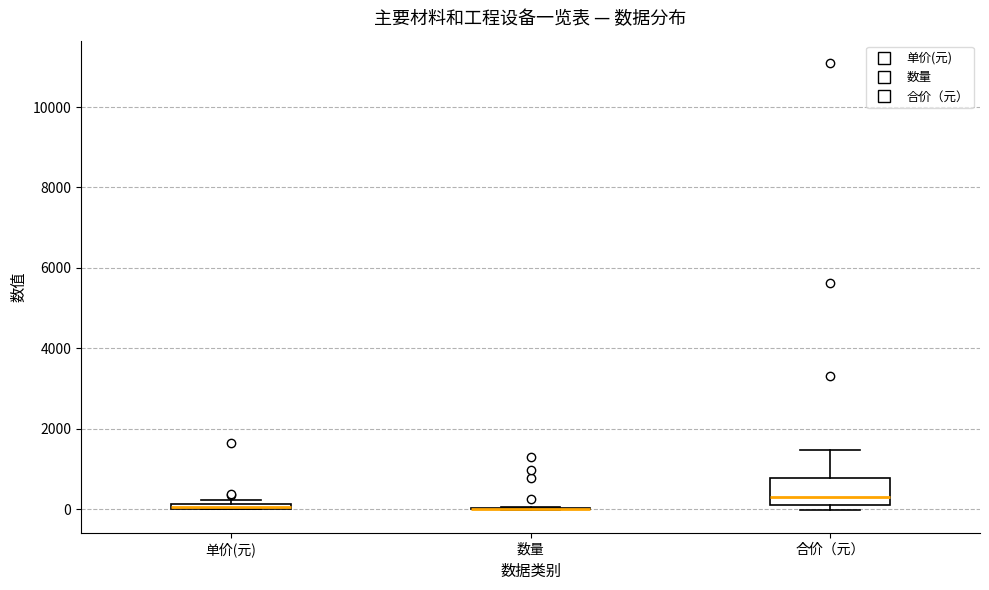

Comparing the boxes themselves (not the whiskers), which one is the tallest?

合价（元）